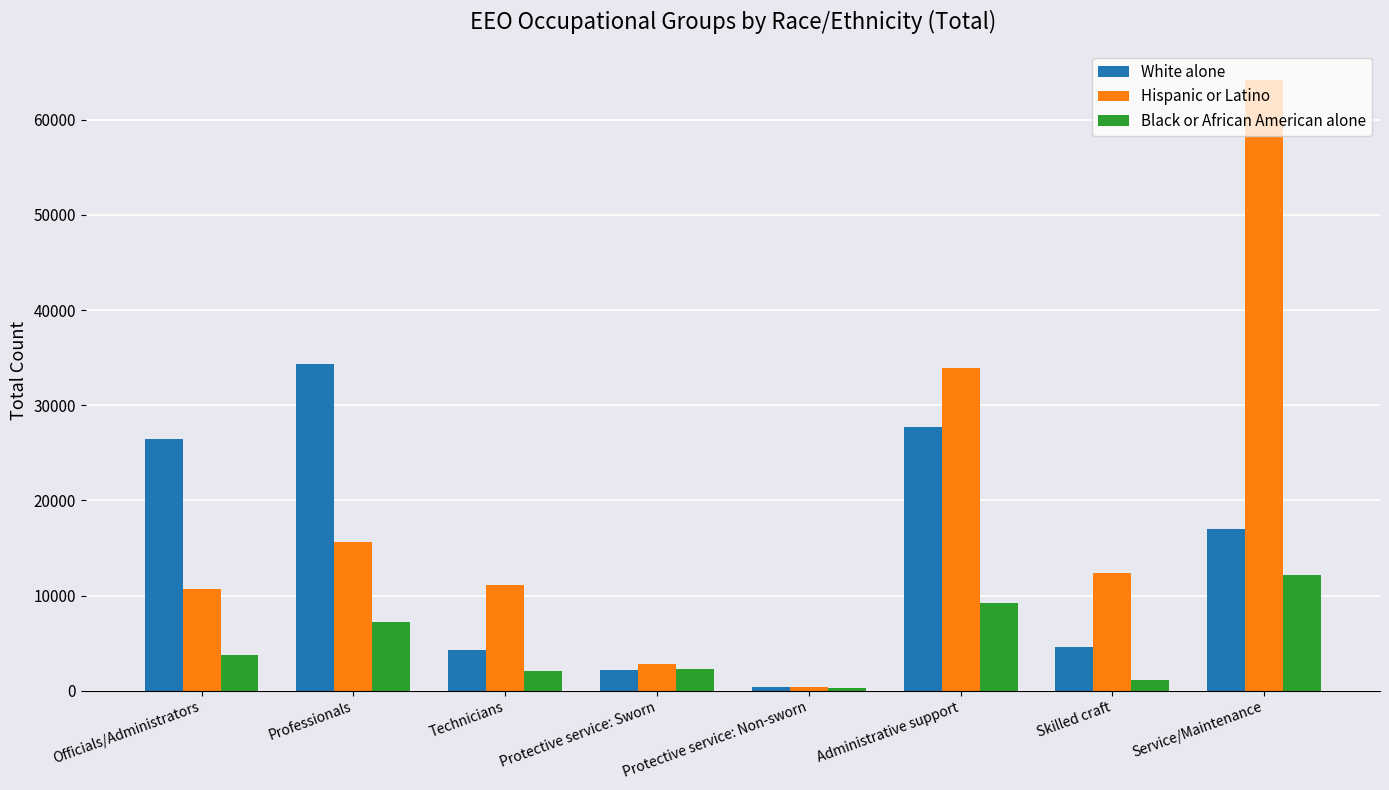

What is the label of the 2nd bar from the left?

Professionals